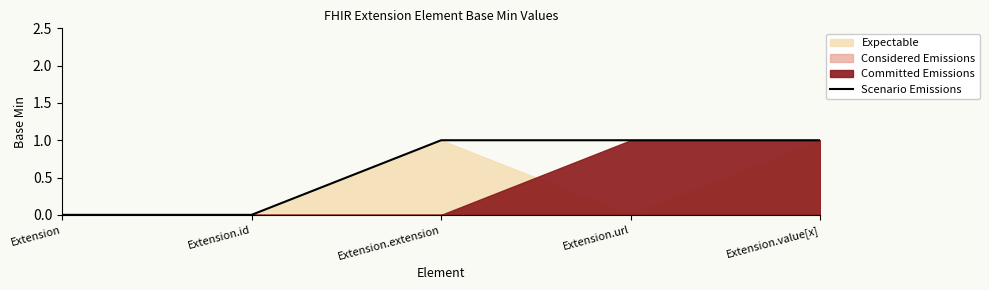

Count the number of categories in the chart.

5